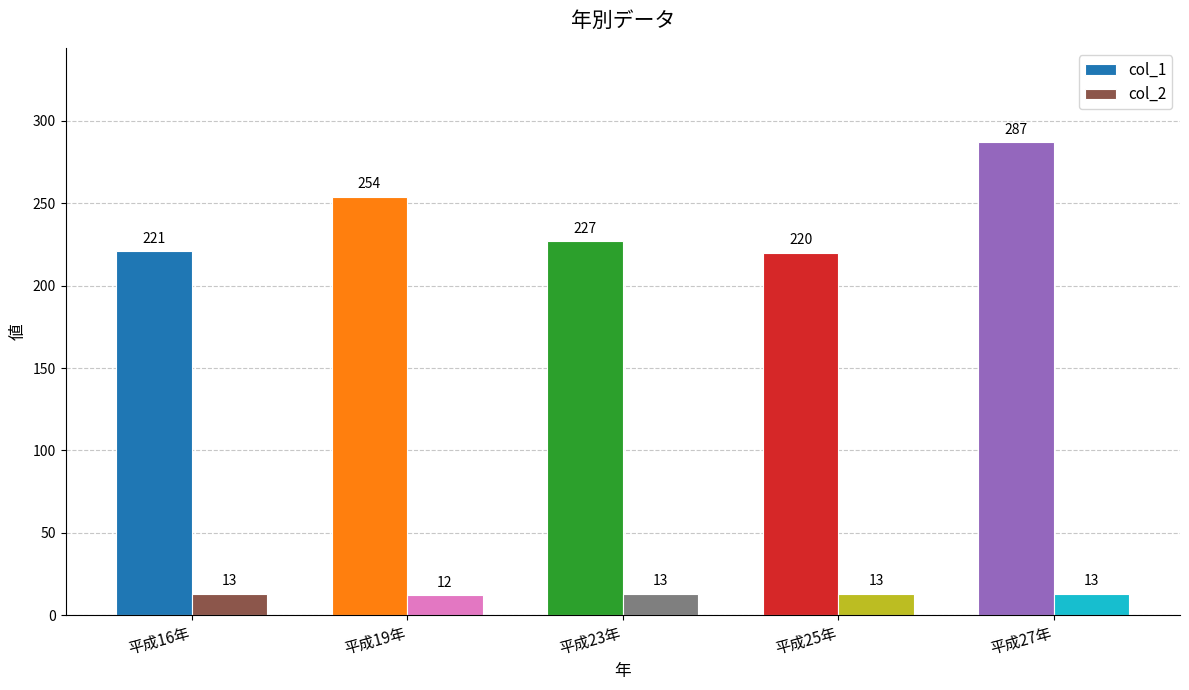

How many categories are shown in the chart?

5